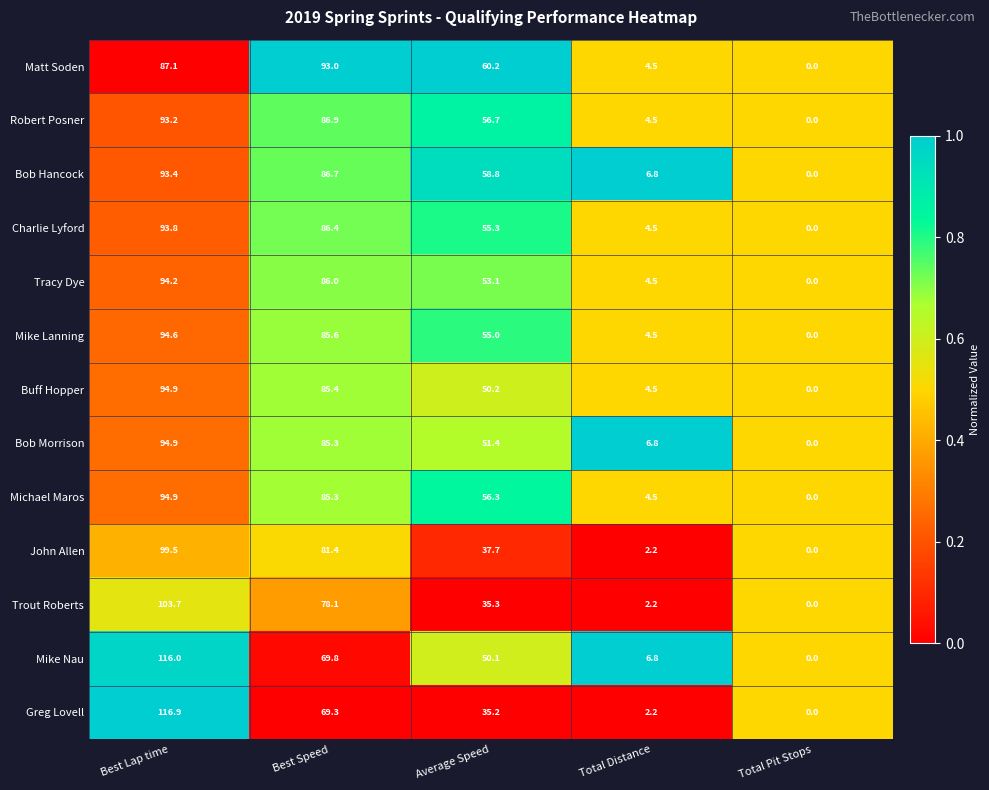

Which series has the largest range (max minus min)?

Greg Lovell